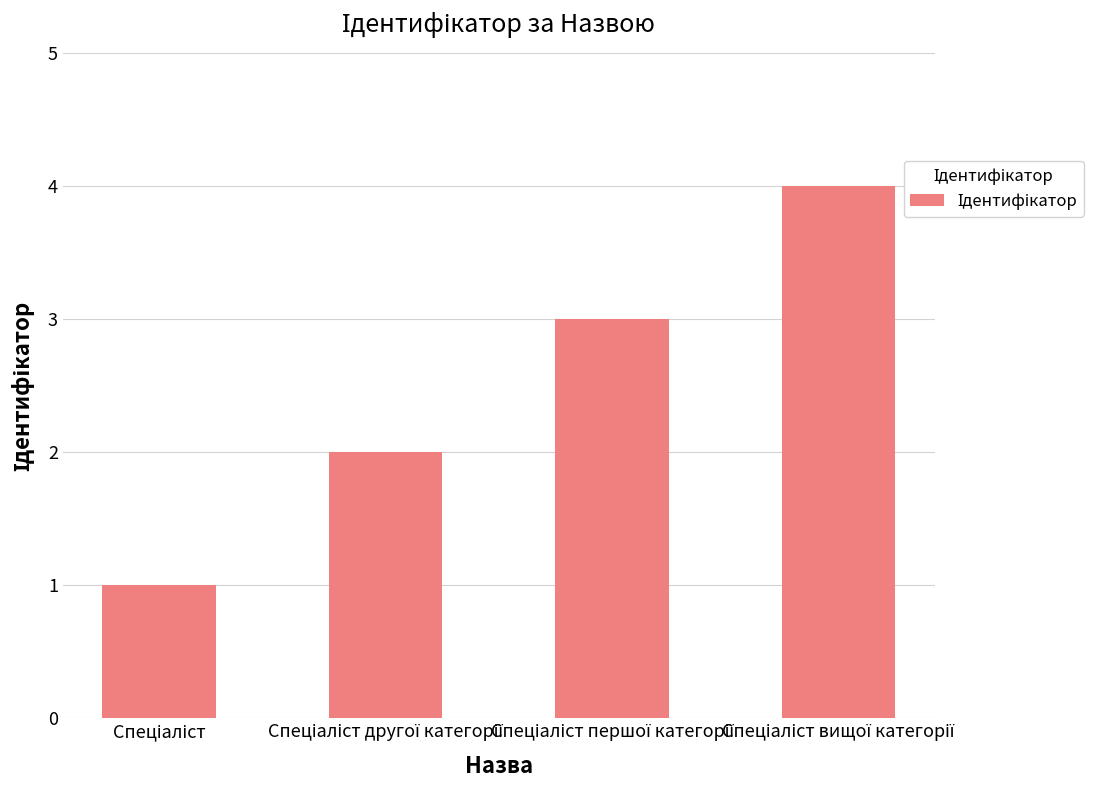

What is the difference between the maximum and minimum values?

3